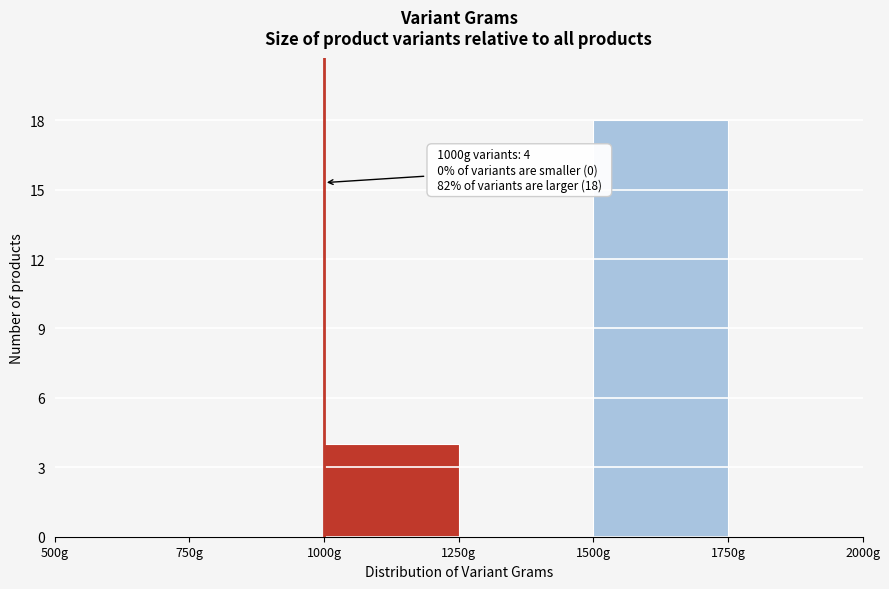

Which range on the x-axis has the tallest bar?

1500 to 1750